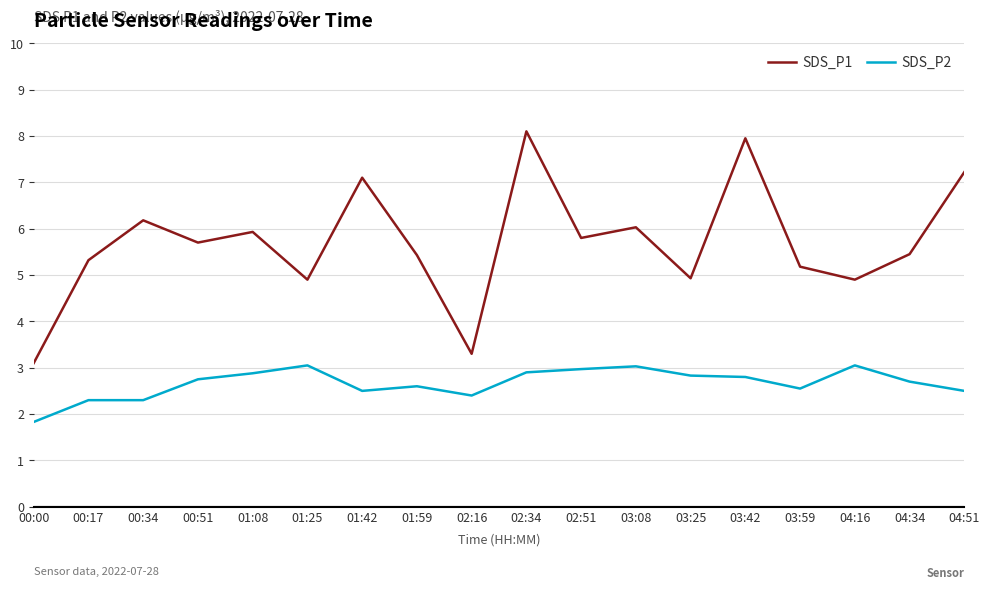

Rank the series at 01:08 from lowest to highest value.

SDS_P2, SDS_P1